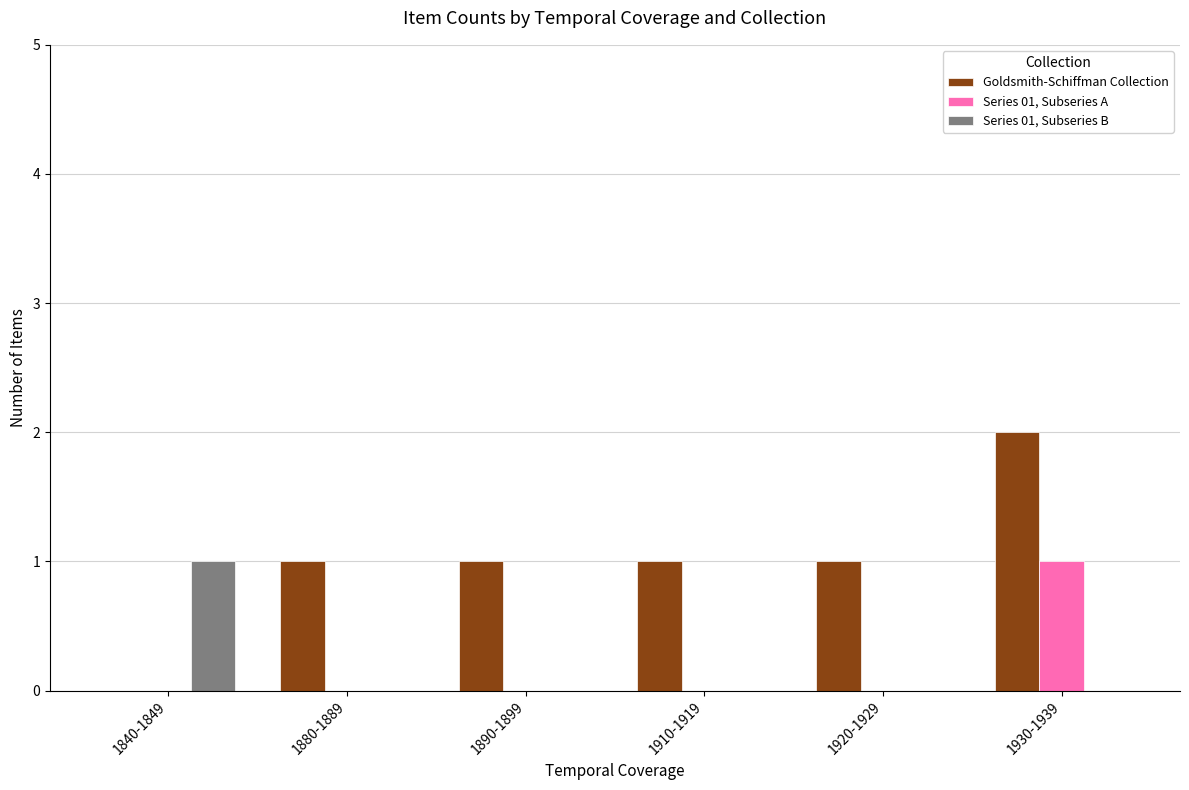

How many data points does each series have?

6